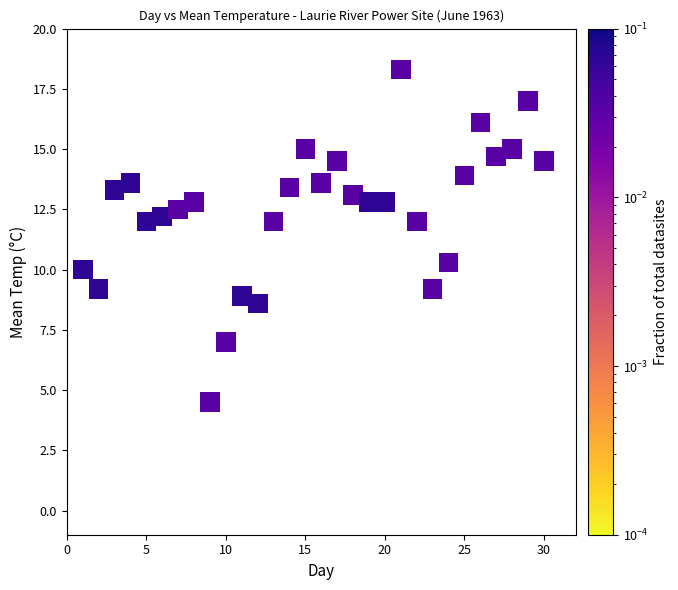

What Y value in the scatter plot is closest to 11?

10.3